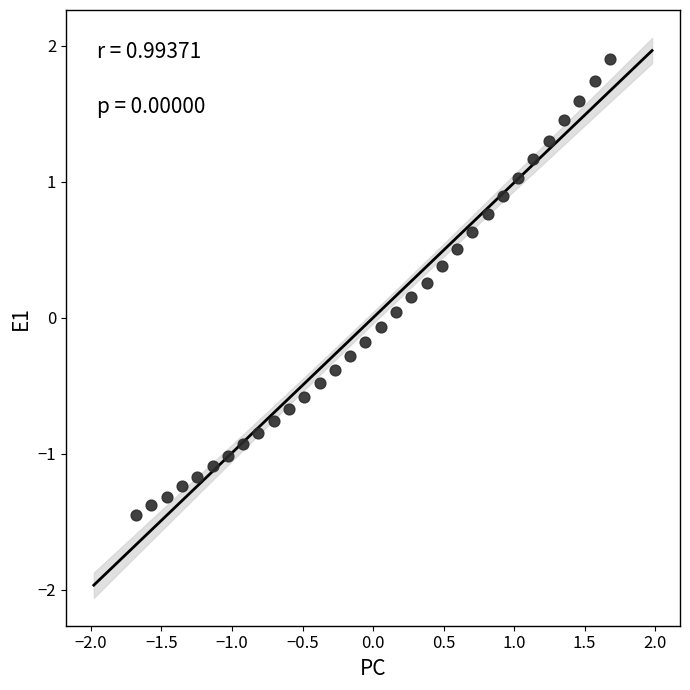

What is the range of Y values (max minus min)?

3.4